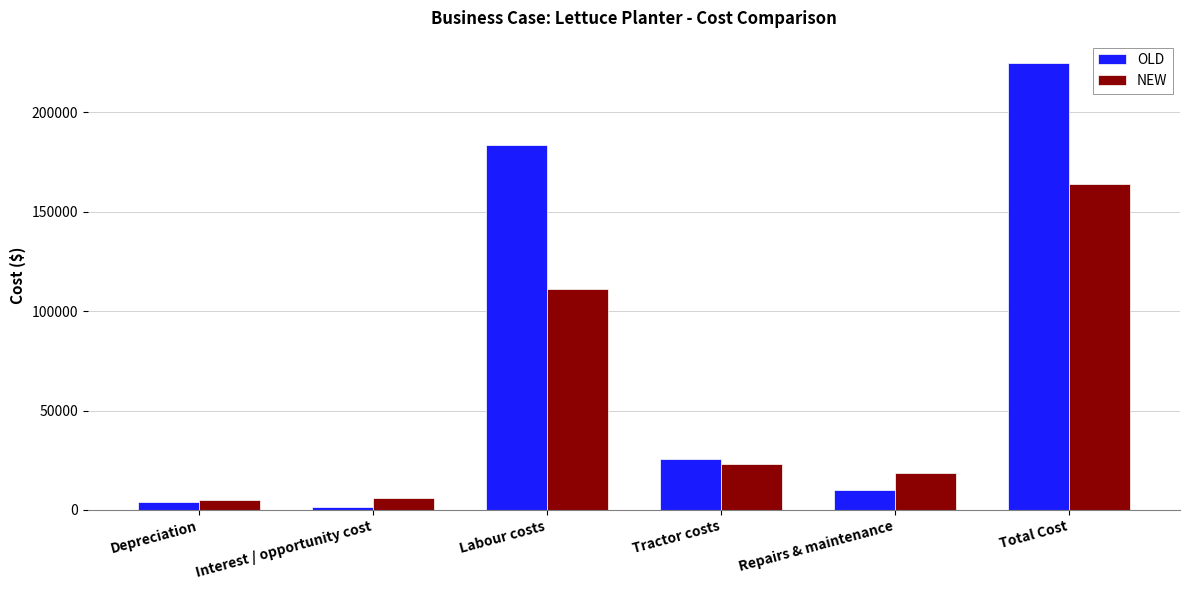

Which category has the highest value across all series?

Total Cost